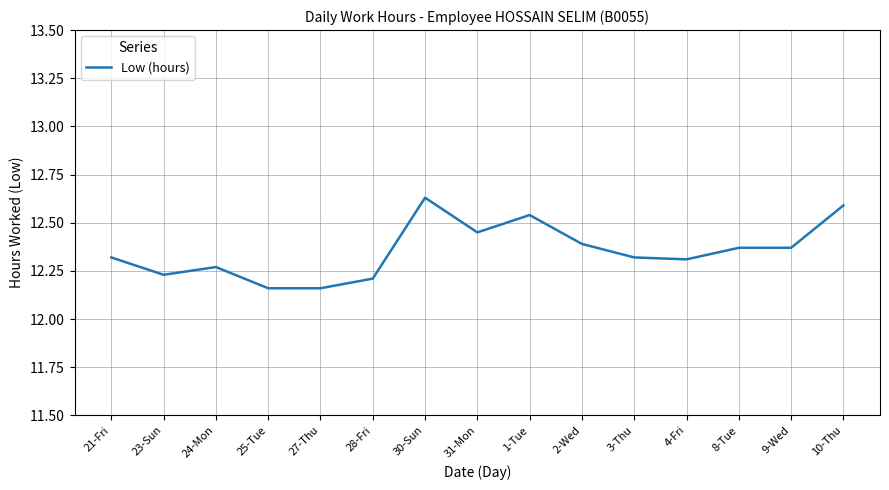

At which category does the chart reach its peak across all series?

30-Sun